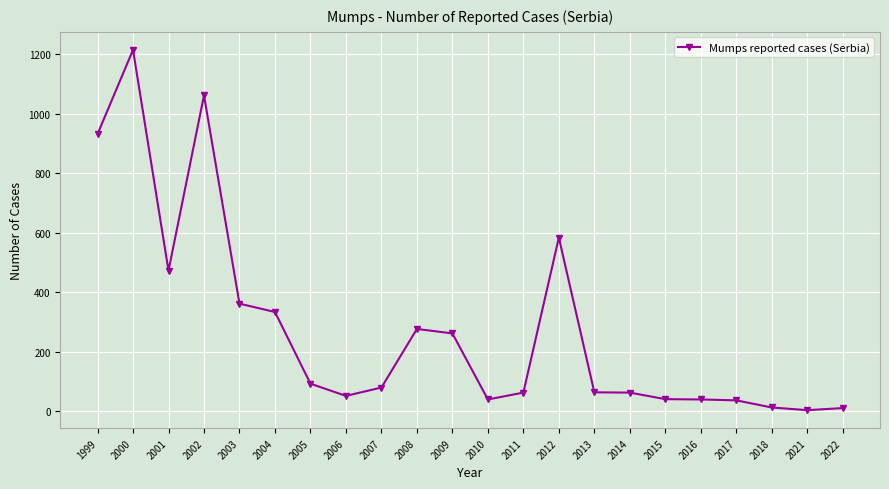

Where is the first local minimum?

2001